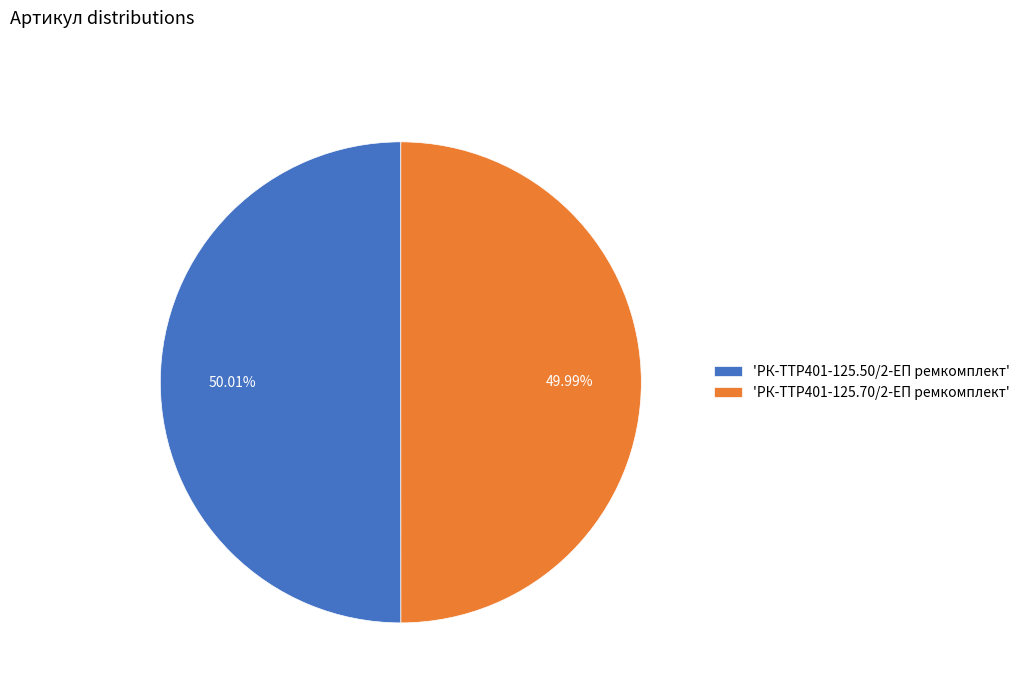

Do 'РК-TTР401-125.50/2-ЕП ремкомплект' and 'РК-TTР401-125.70/2-ЕП ремкомплект' together represent more than half of the pie?

Yes